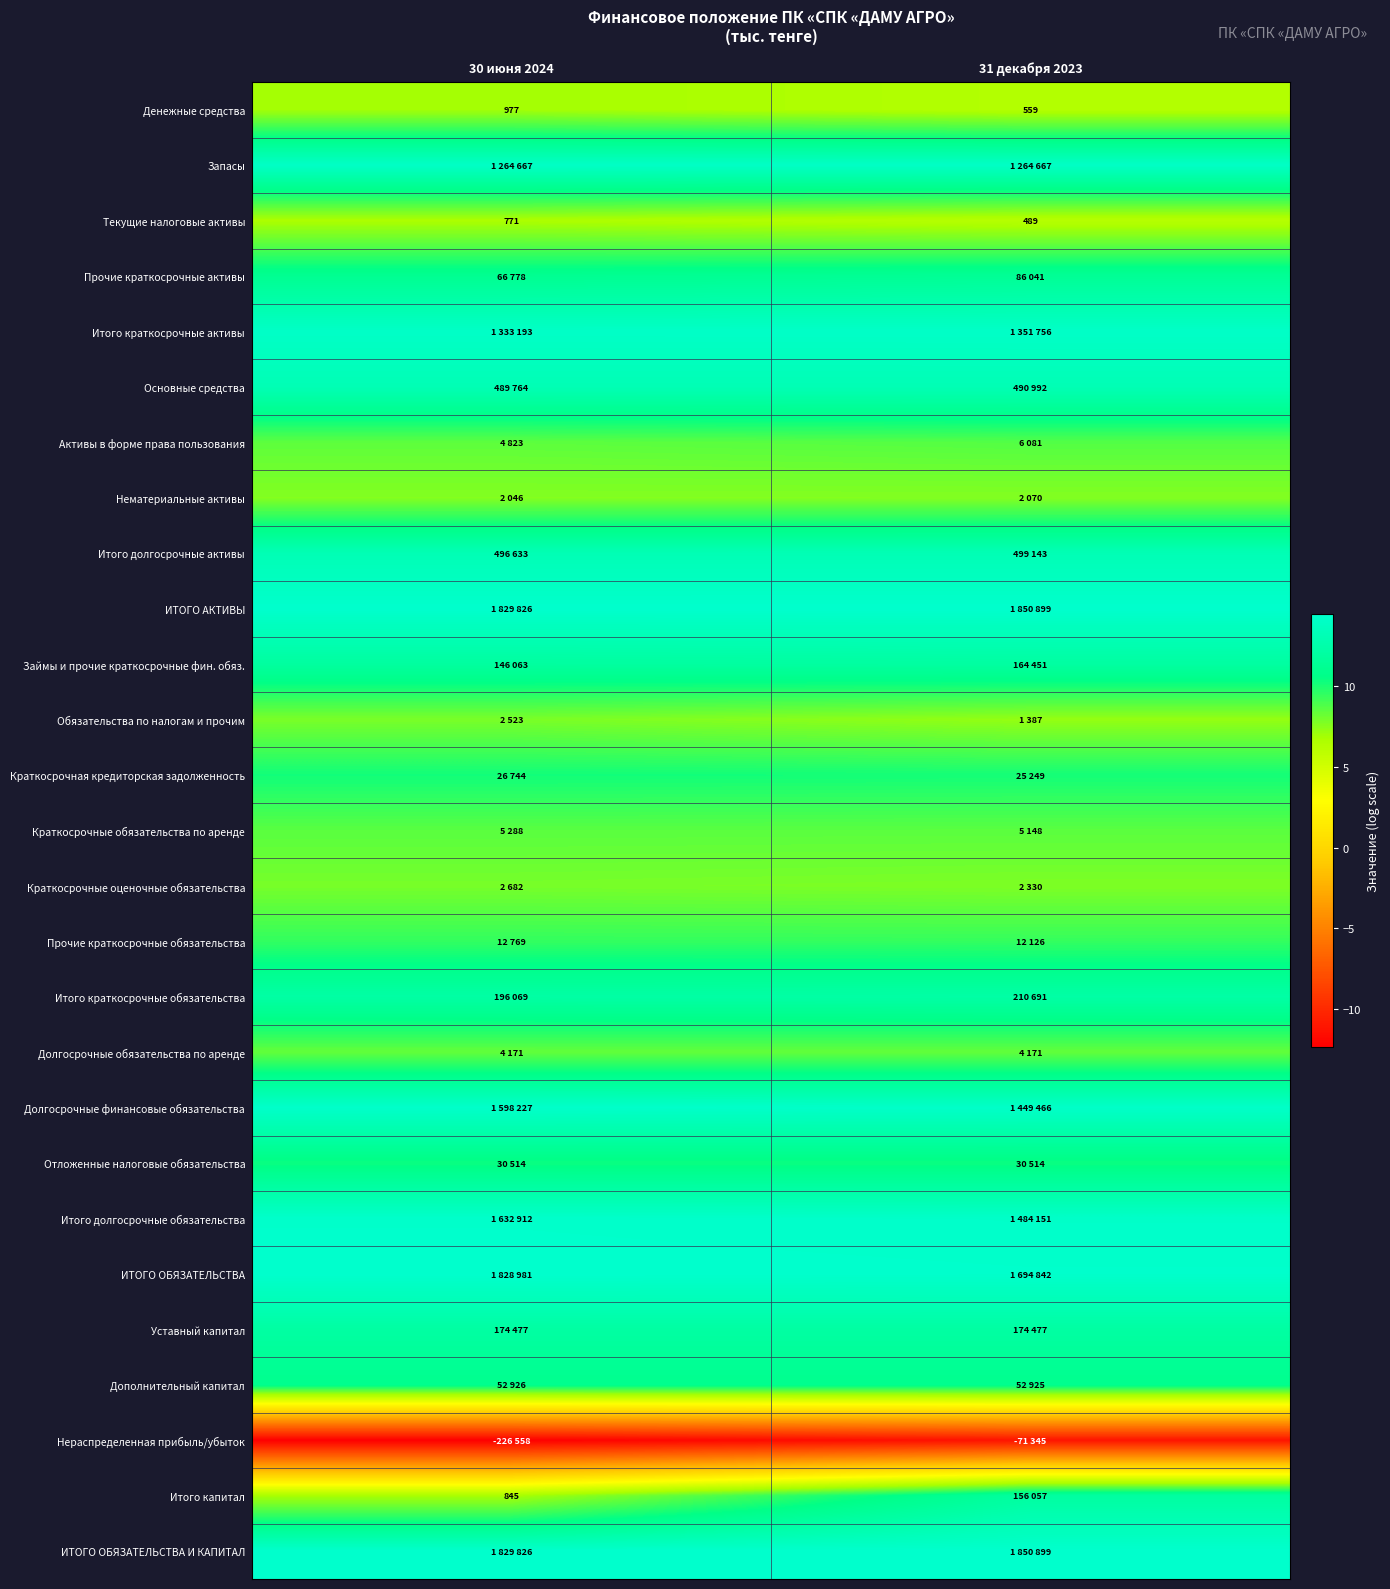

At which label is Итого краткосрочные активы closest to 14?

30 июня 2024